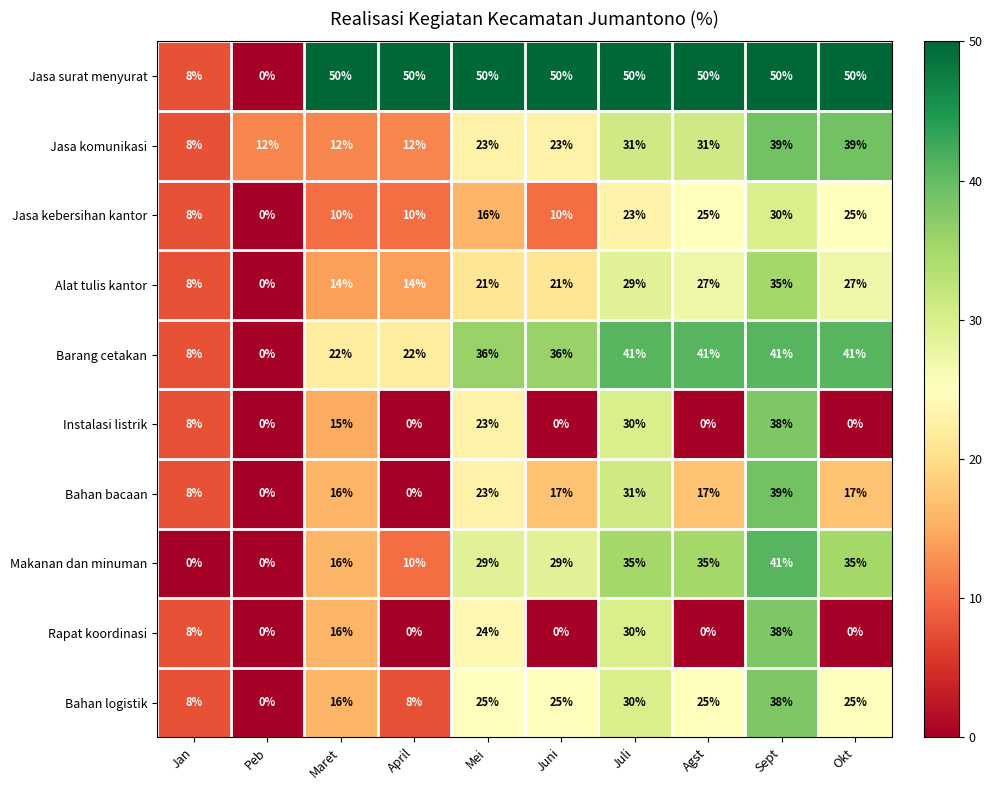

What is the highest value of the Rapat koordinasi series?

38